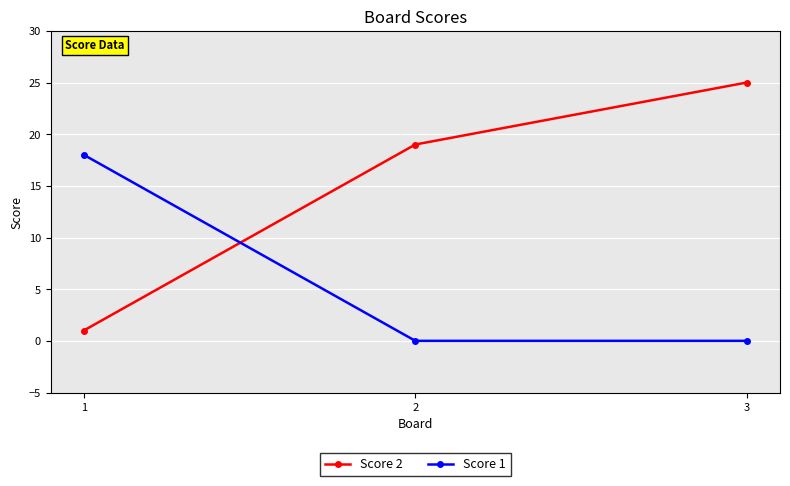

Reading left to right, extract all data points from this chart.

Score 2: 1=1	2=19	3=25
Score 1: 1=18	2=0	3=0